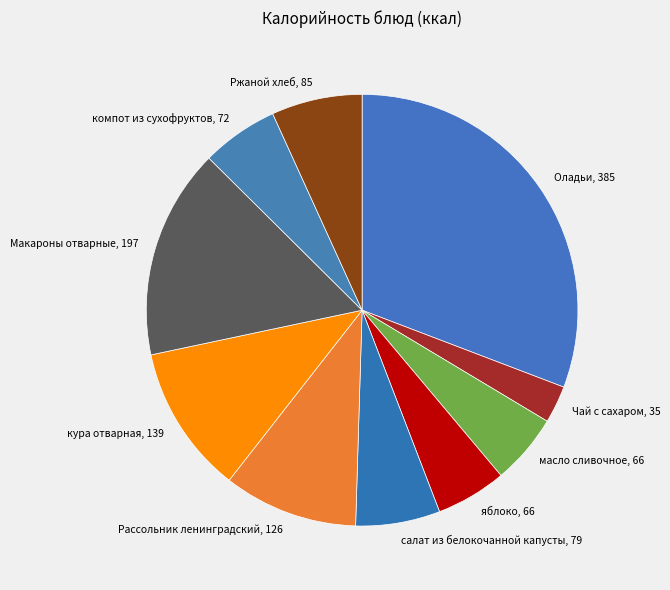

Is there a majority slice in this chart?

No